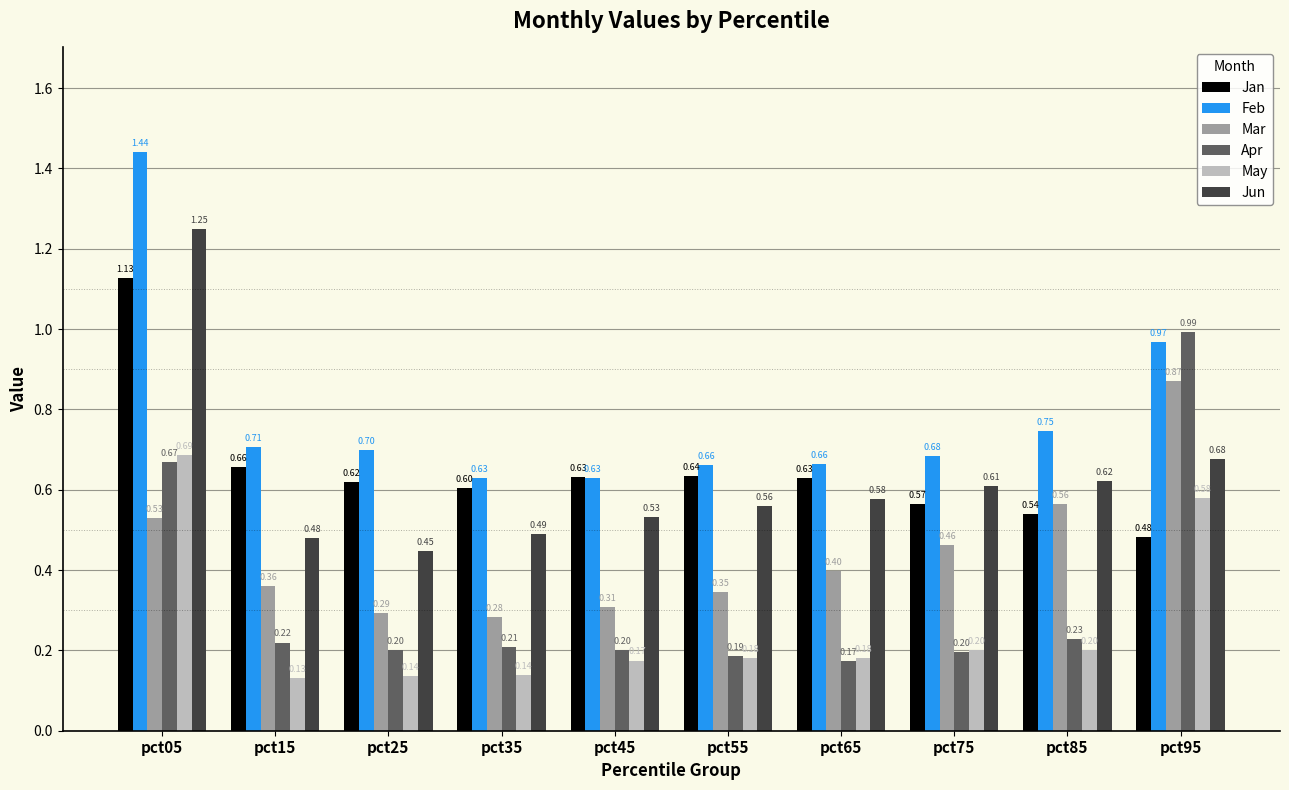

Between pct65 and pct85, which series saw the biggest shift?

Mar